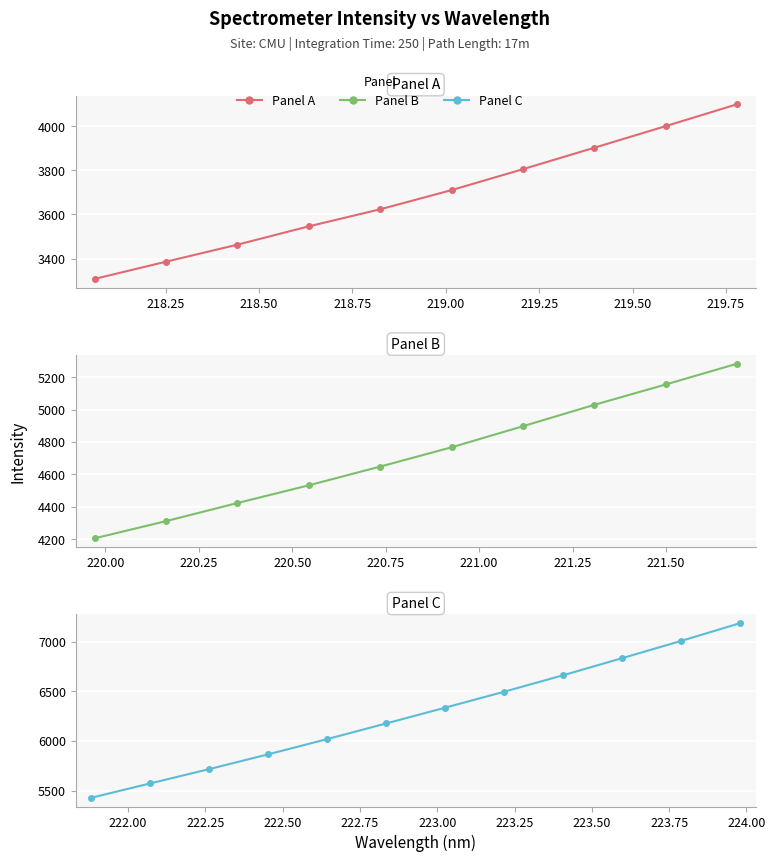

What value does the data have at 6?

3805.1